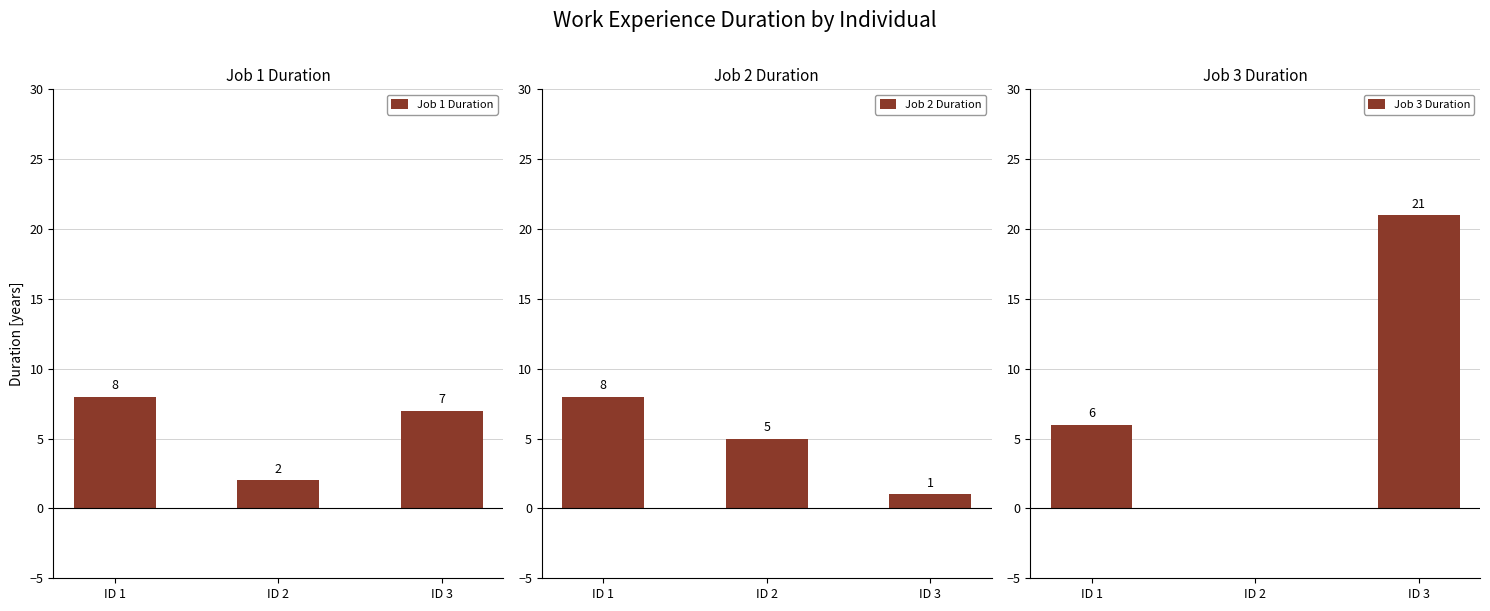

At which category is the sum across all series the highest?

ID 3